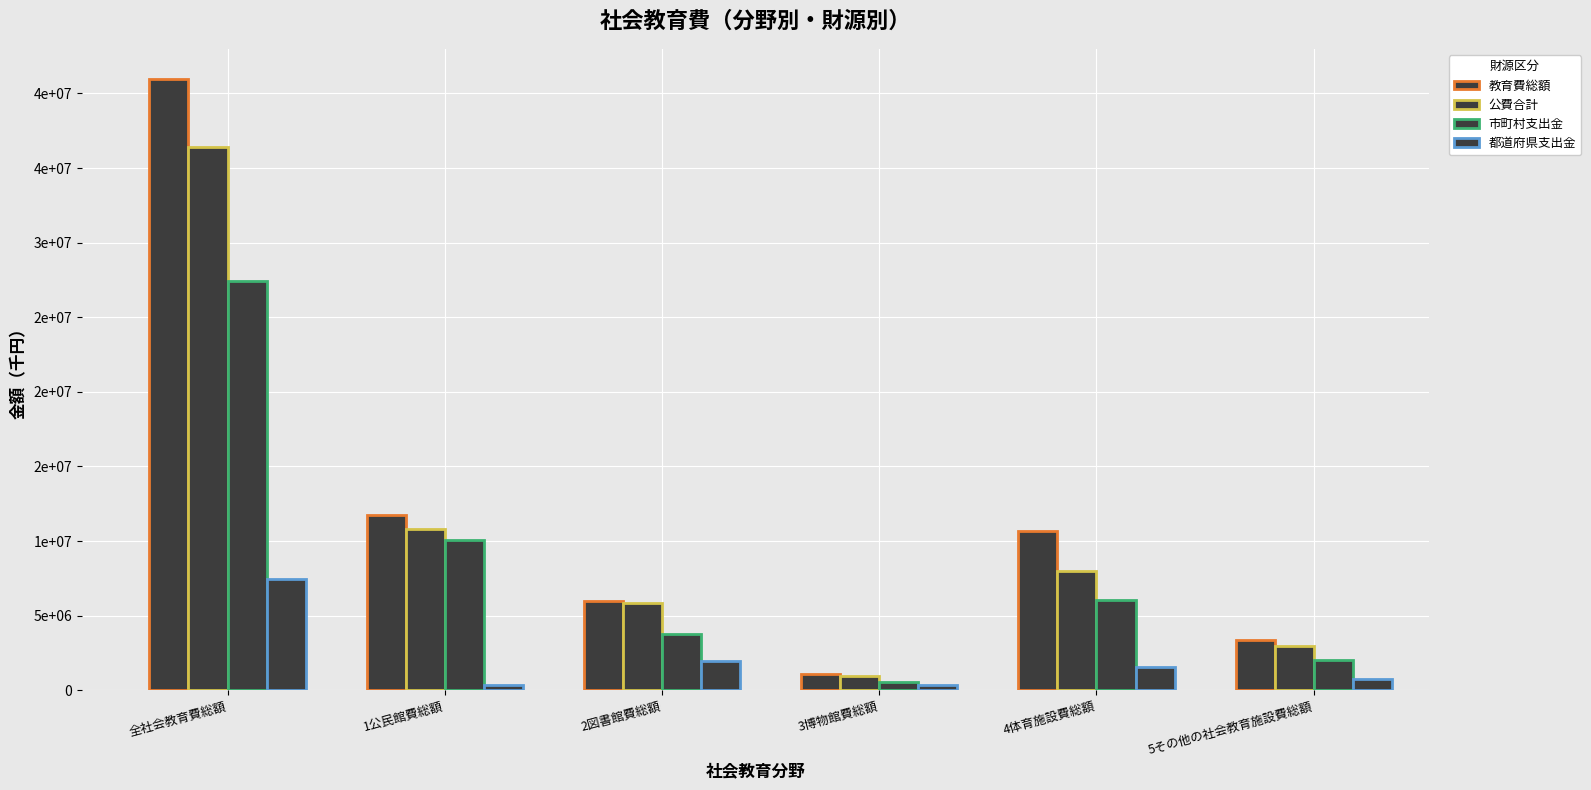

What is the value of the 市町村支出金 bar at the 4th from the left?

551778